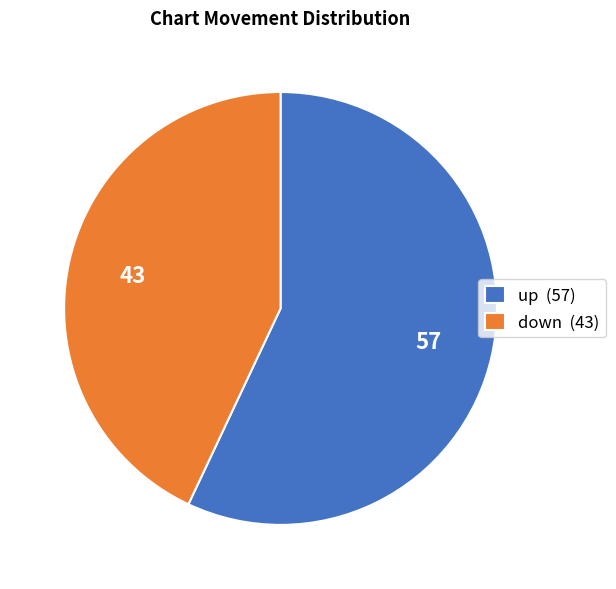

Approximately how many times larger is the value at down compared to up?

0.8